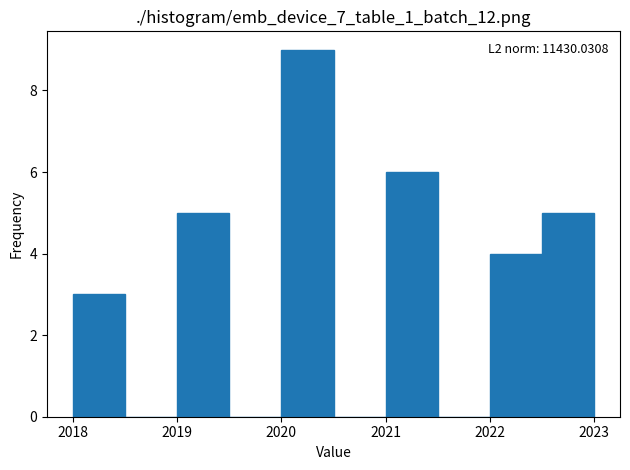

Which range on the x-axis has the tallest bar?

2020.0 to 2020.5